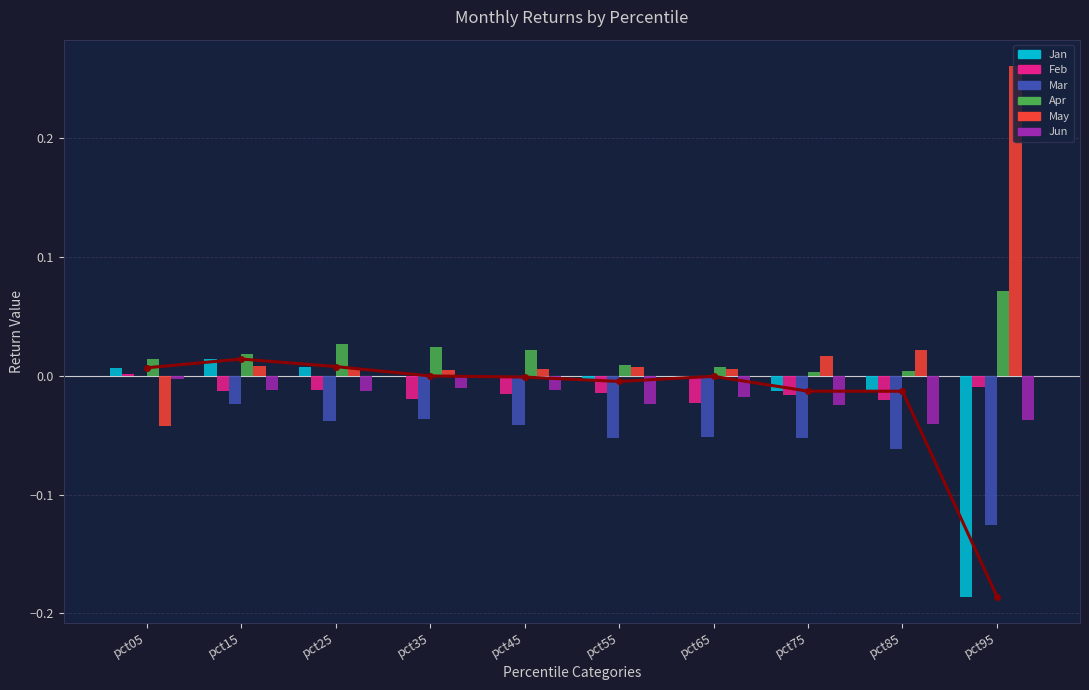

Are the bars horizontal?

No